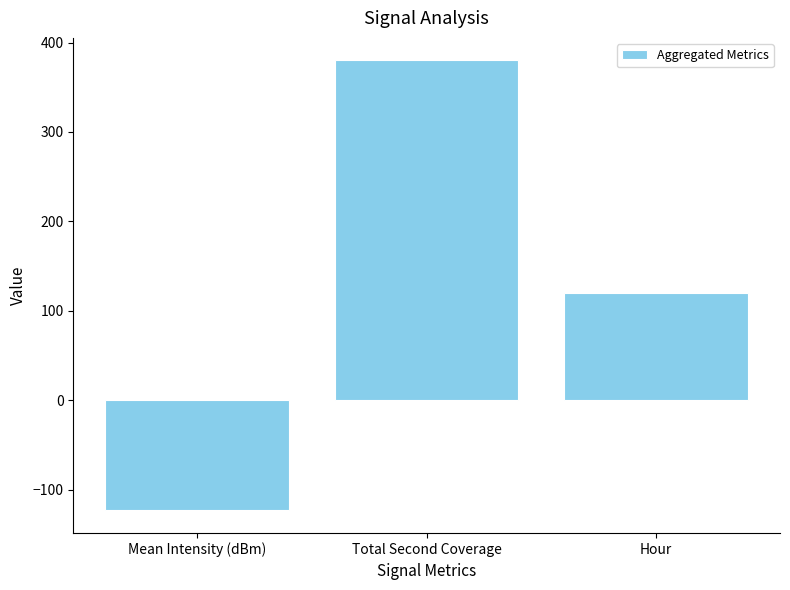

What is the label of the 1st bar from the right?

Hour